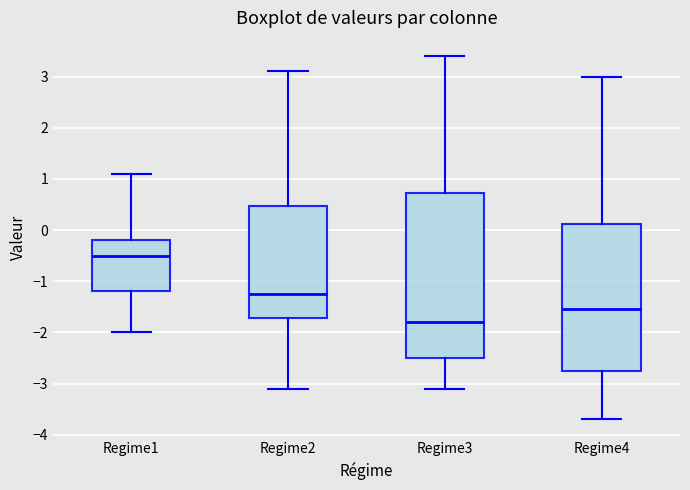

Reading left to right, transcribe this box plot: for each box, give where its median line is, the range the box spans, and where its two whiskers end, as read against the y-axis. The values are not printed on the chart, so give them approximately, as read against the axis.

Regime1: median -0.5, box -1.2 to -0.2, whiskers -2.0 to 1.1
Regime2: median -1.2, box -1.7 to 0.5, whiskers -3.1 to 3.1
Regime3: median -1.8, box -2.5 to 0.7, whiskers -3.1 to 3.4
Regime4: median -1.5, box -2.7 to 0.1, whiskers -3.7 to 3.0